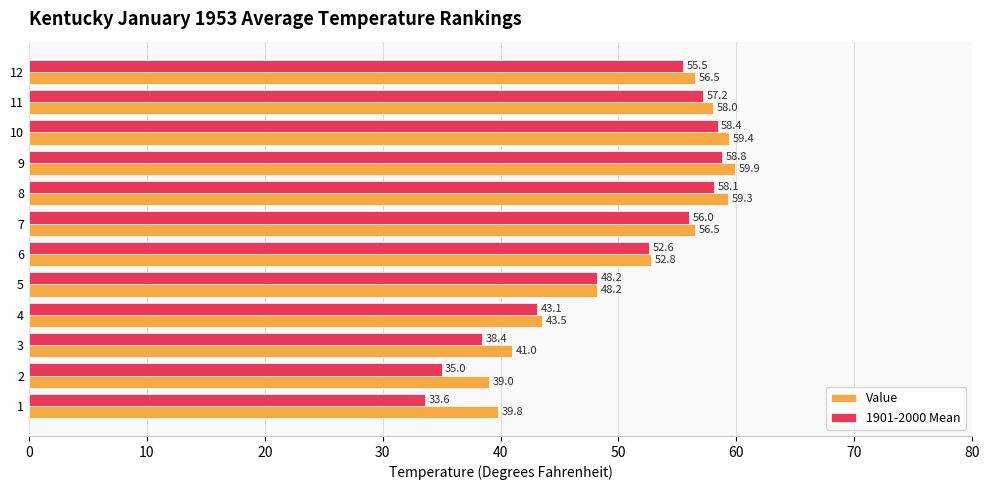

At which category is the sum across all series the highest?

9